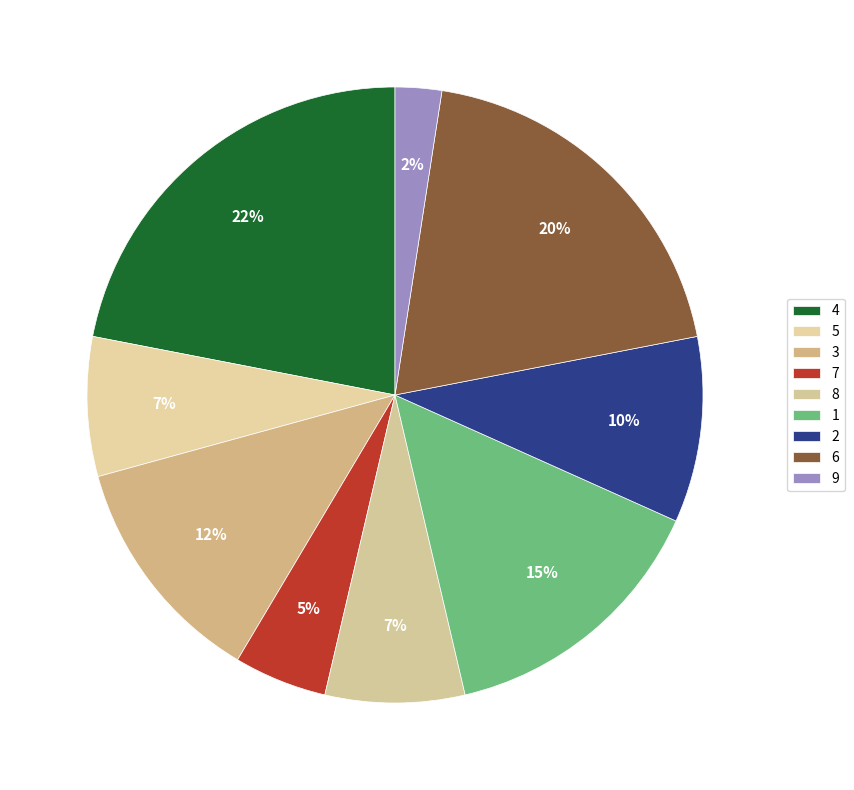

To the nearest percent, what is the combined percentage of 5 and 8?

15%